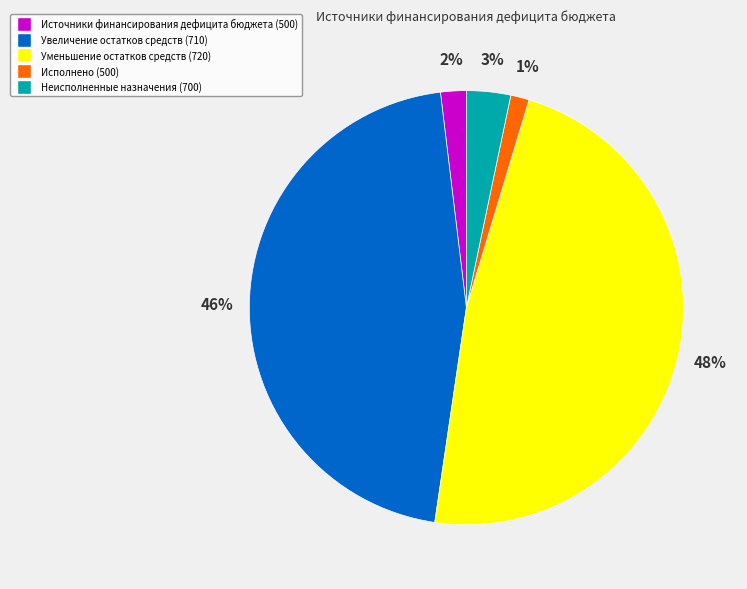

To the nearest percent, what is the average slice percentage?

20%